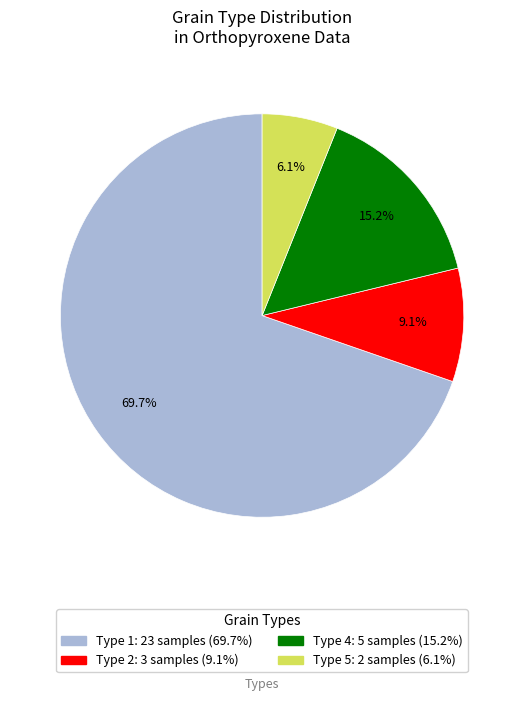

Is there any slice that represents more than half of the pie?

Yes